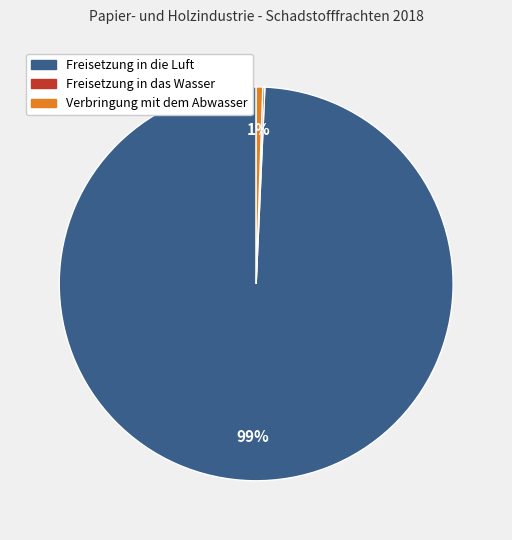

To the nearest percent, what is the difference between the largest and smallest slice percentages?

99%